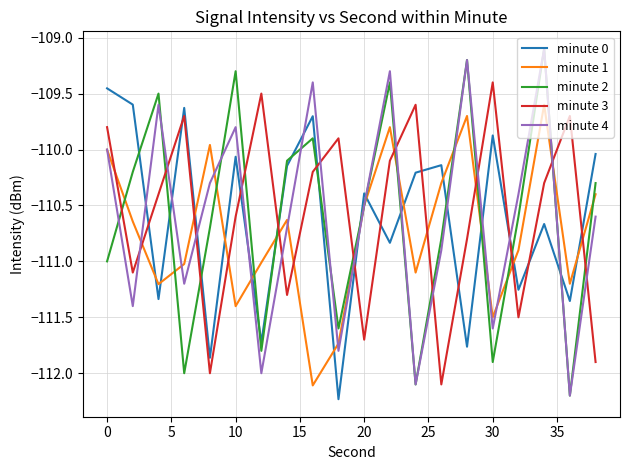

How many times do minute 1 and minute 3 cross each other?

13